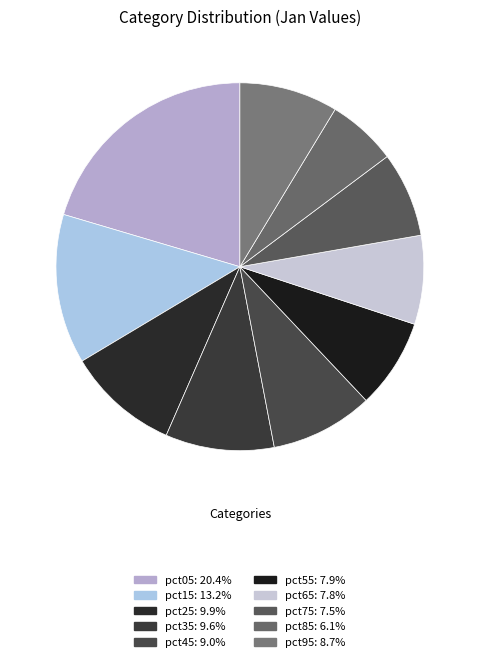

The pct85 slice represents 6% of the pie. True or false?

True